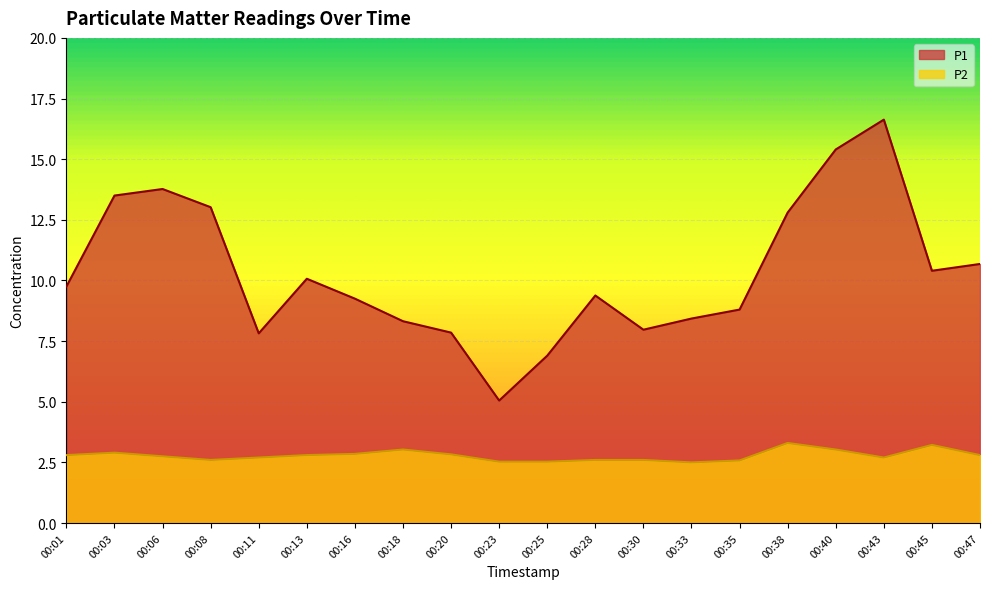

What are all the series names shown in the legend?

P1, P2